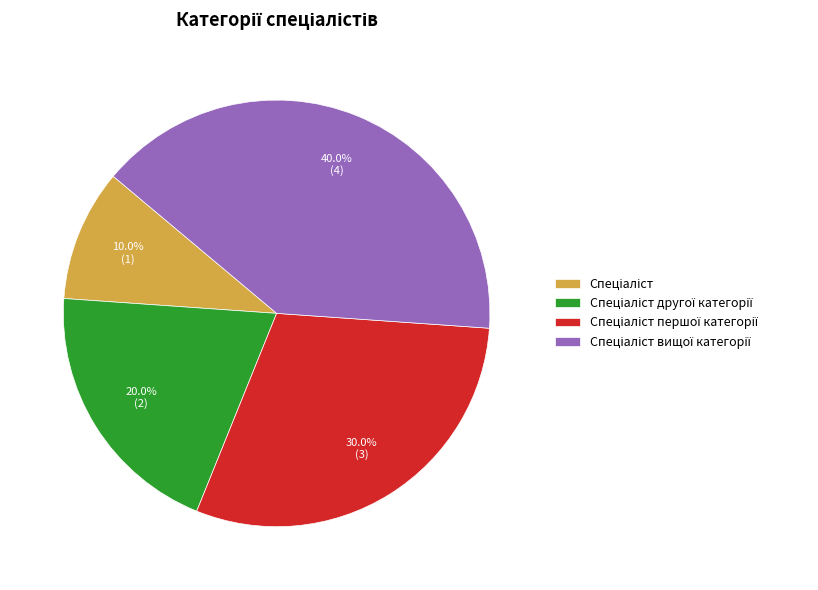

Is there a majority slice in this chart?

No